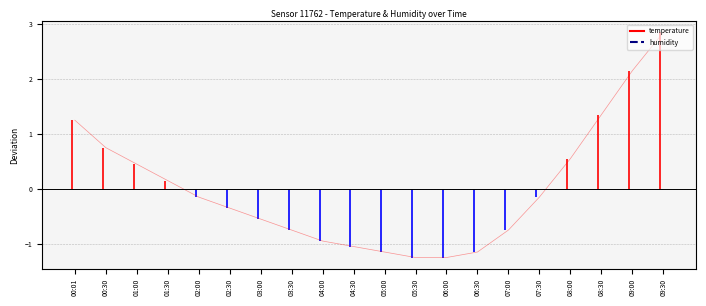

Is this an area chart (filled region under the line)?

No